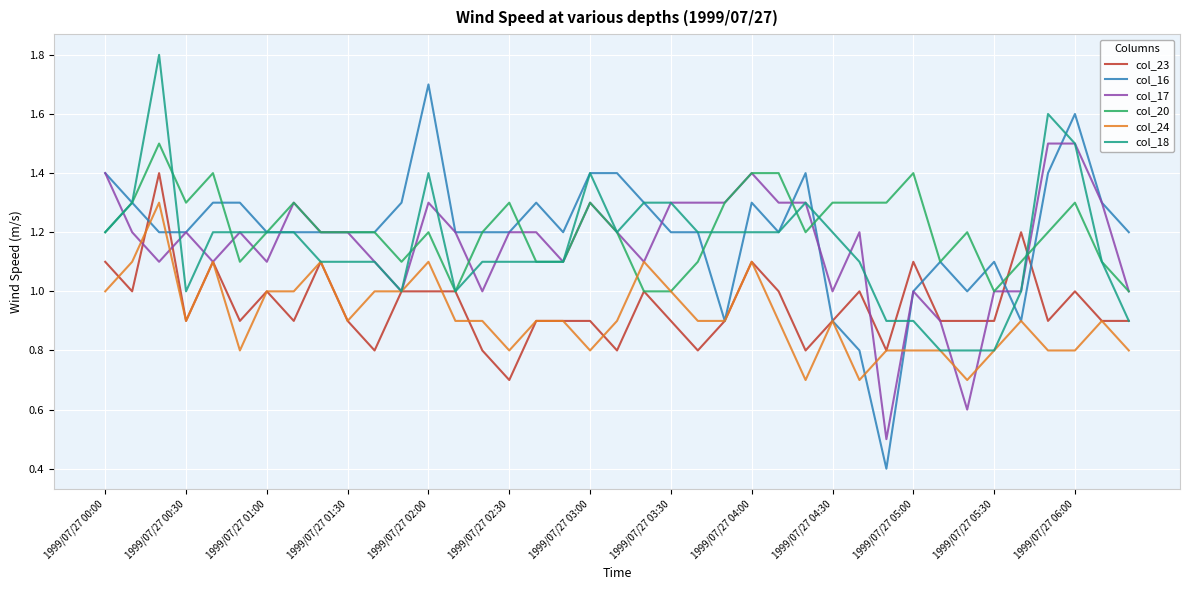

What is the difference between the maximum and second lowest values in the col_16 series?

0.9